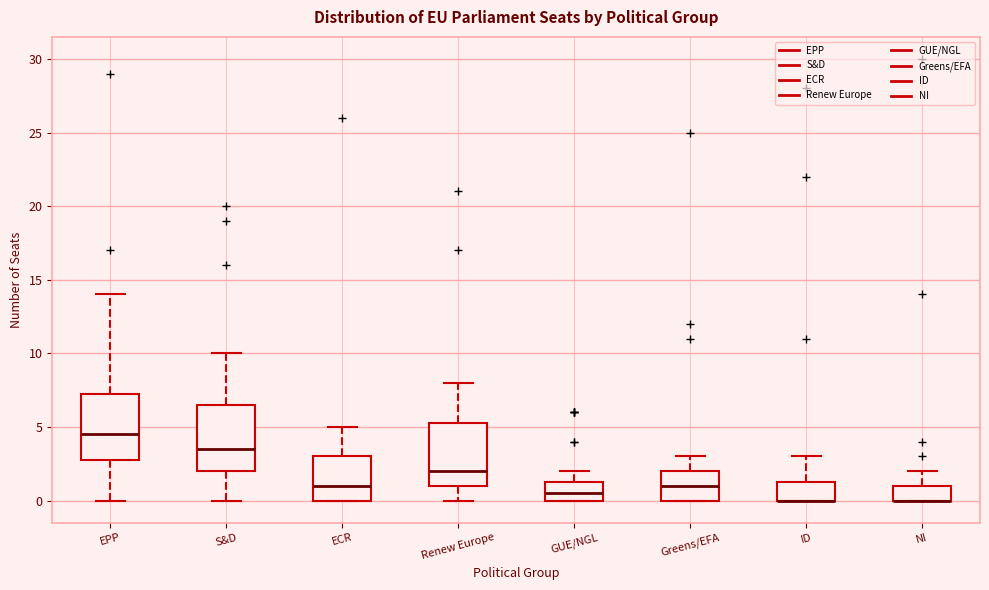

Reading left to right, read every box against the y-axis: the position of its median line, the range the box covers, and the ends of its whiskers. The values are not printed on the chart, so give them approximately, as read against the axis.

EPP: median 4.5, box 3.0 to 7.5, whiskers 0.0 to 14.0
S&D: median 3.5, box 2.0 to 6.5, whiskers 0.0 to 10.0
ECR: median 1.0, box 0.0 to 3.0, whiskers 0.0 to 5.0
Renew Europe: median 2.0, box 1.0 to 5.5, whiskers 0.0 to 8.0
GUE/NGL: median 0.5, box 0.0 to 1.5, whiskers 0.0 to 2.0
Greens/EFA: median 1.0, box 0.0 to 2.0, whiskers 0.0 to 3.0
ID: median 0.0 (drawn on the box's lower edge), box 0.0 to 1.5, whiskers 0.0 to 3.0
NI: median 0.0 (drawn on the box's lower edge), box 0.0 to 1.0, whiskers 0.0 to 2.0